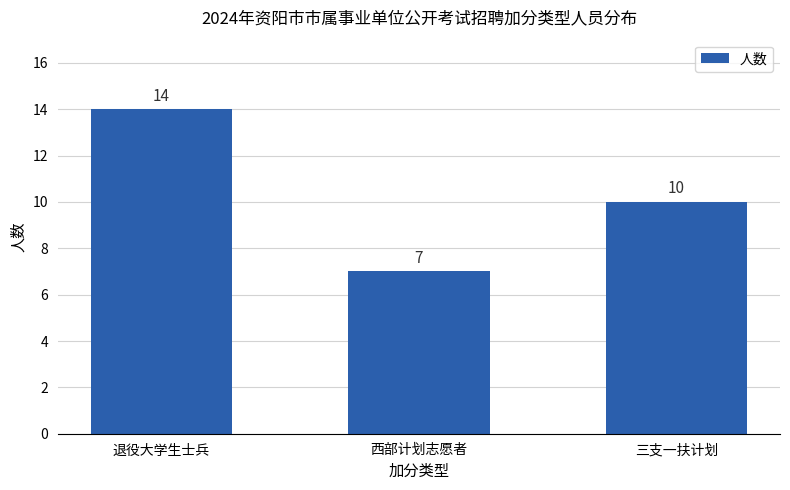

True or false: the data shows 14 at 退役大学生士兵.

True